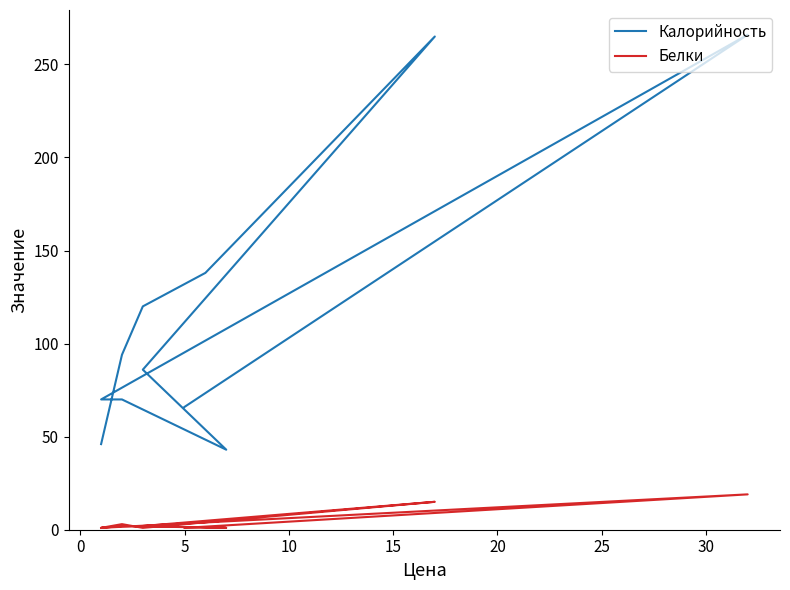

Reading left to right, list all the values displayed in this chart.

Калорийность: 66	266	70	70	43	86	265	138	120	94	46
Белки: 1	19	1	2	1	2	15	4	1	3	1